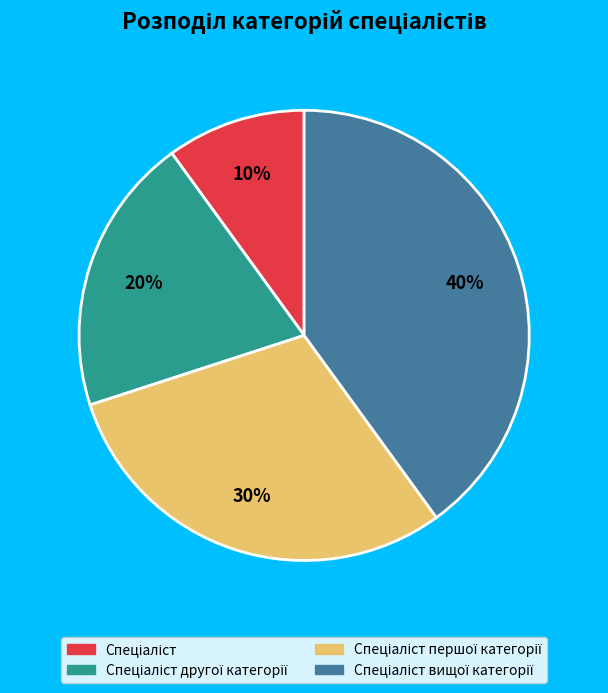

How many segments does this pie chart have?

4